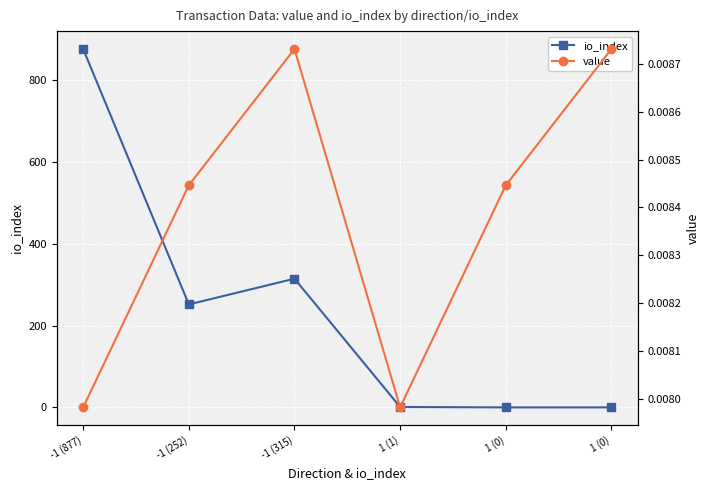

List the series in order of their overall mean, lowest first.

value, io_index